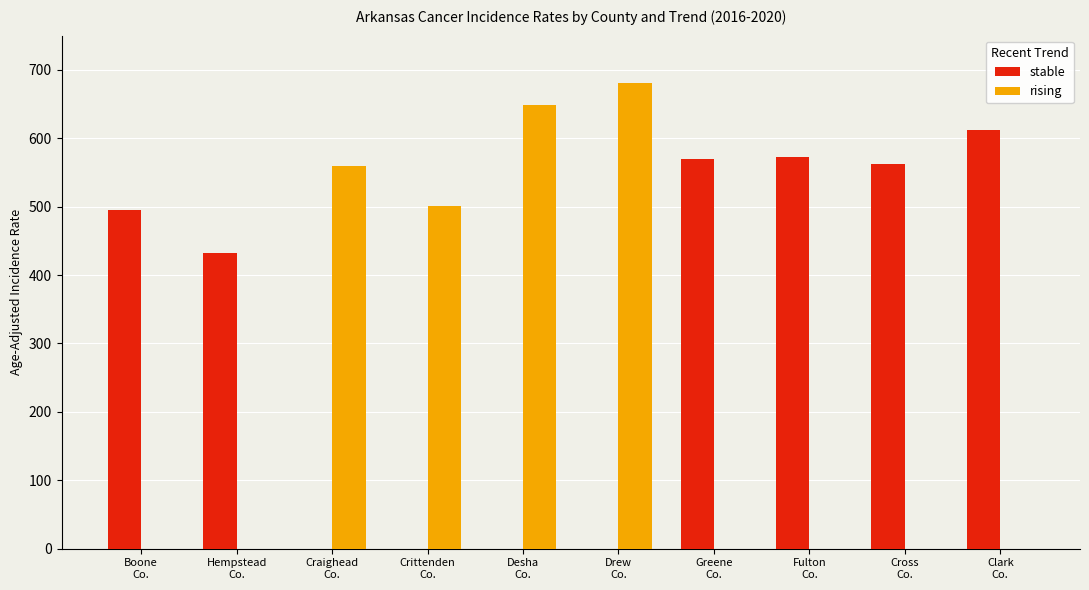

Reading left to right, extract all data points from this chart.

stable: Boone
Co.=494.6	Hempstead
Co.=432.7	Craighead
Co.=0.0	Crittenden
Co.=0.0	Desha
Co.=0.0	Drew
Co.=0.0	Greene
Co.=570.2	Fulton
Co.=573.2	Cross
Co.=562.3	Clark
Co.=612.7
rising: Boone
Co.=0.0	Hempstead
Co.=0.0	Craighead
Co.=559.3	Crittenden
Co.=501.6	Desha
Co.=649.3	Drew
Co.=680.7	Greene
Co.=0.0	Fulton
Co.=0.0	Cross
Co.=0.0	Clark
Co.=0.0